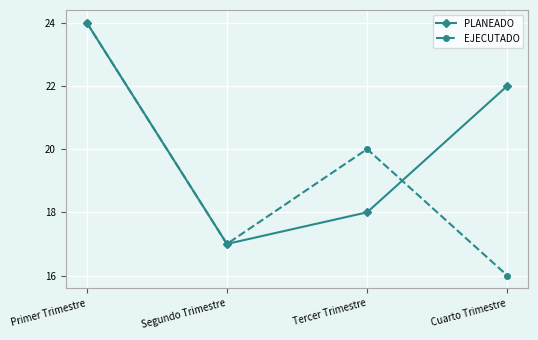

How many data points does each series have?

4